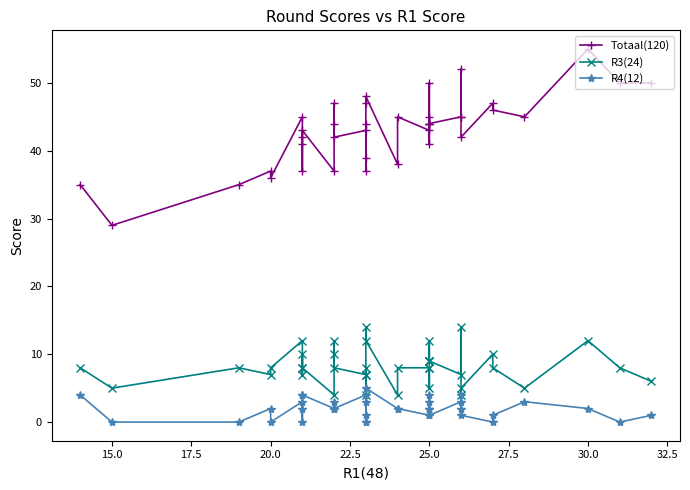

How many distinct data groups are displayed?

3